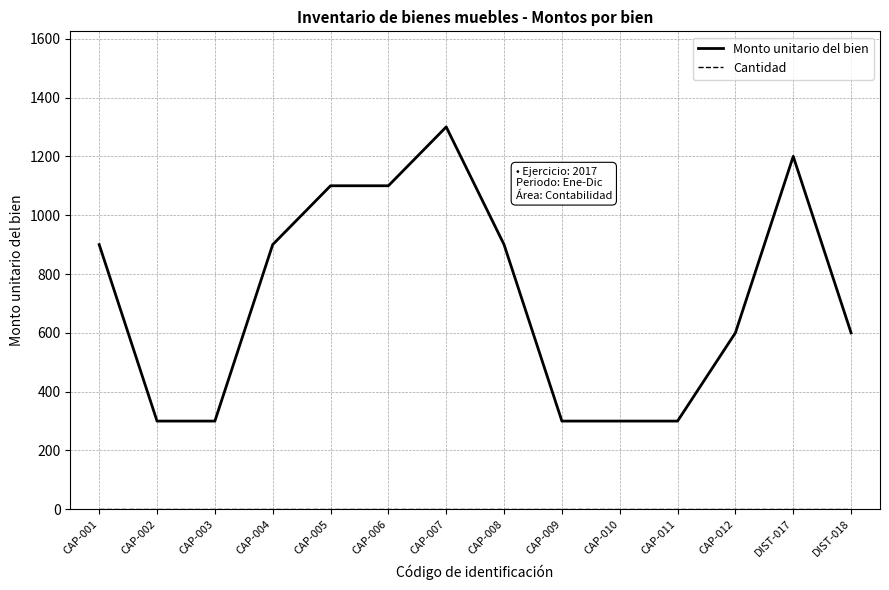

What is the maximum value for Monto unitario del bien?

1300